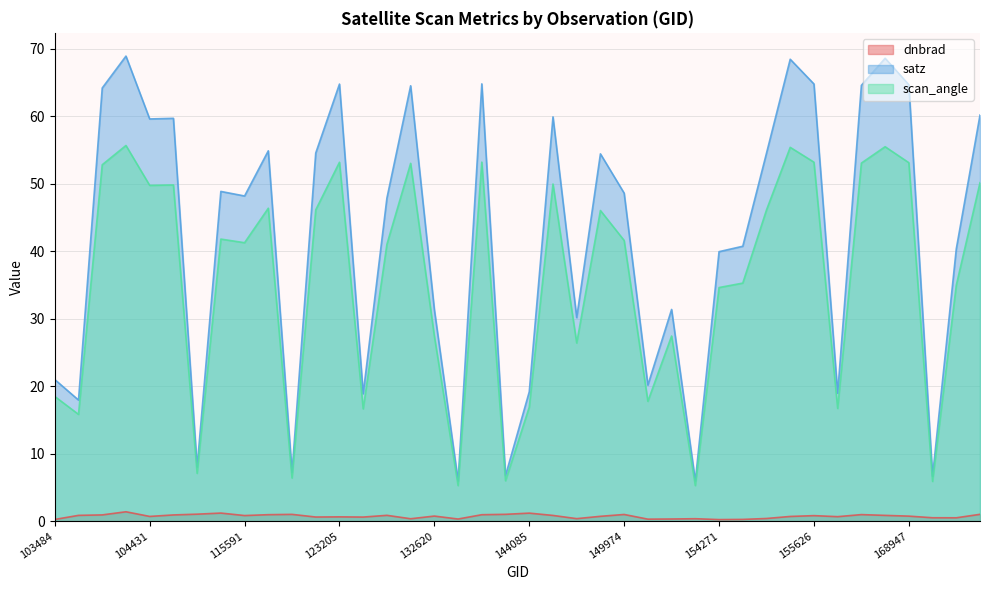

List the labels in order of scan_angle value, smallest first.

154075, 132798, 169494, 142903, 122660, 108496, 103601, 123728, 156166, 144085, 150161, 103484, 149402, 132620, 151094, 154271, 169669, 154877, 132076, 115591, 149974, 109198, 149591, 155424, 123011, 121432, 104431, 107959, 148604, 169852, 103838, 132248, 156528, 168947, 123205, 155626, 137280, 155612, 156542, 103846